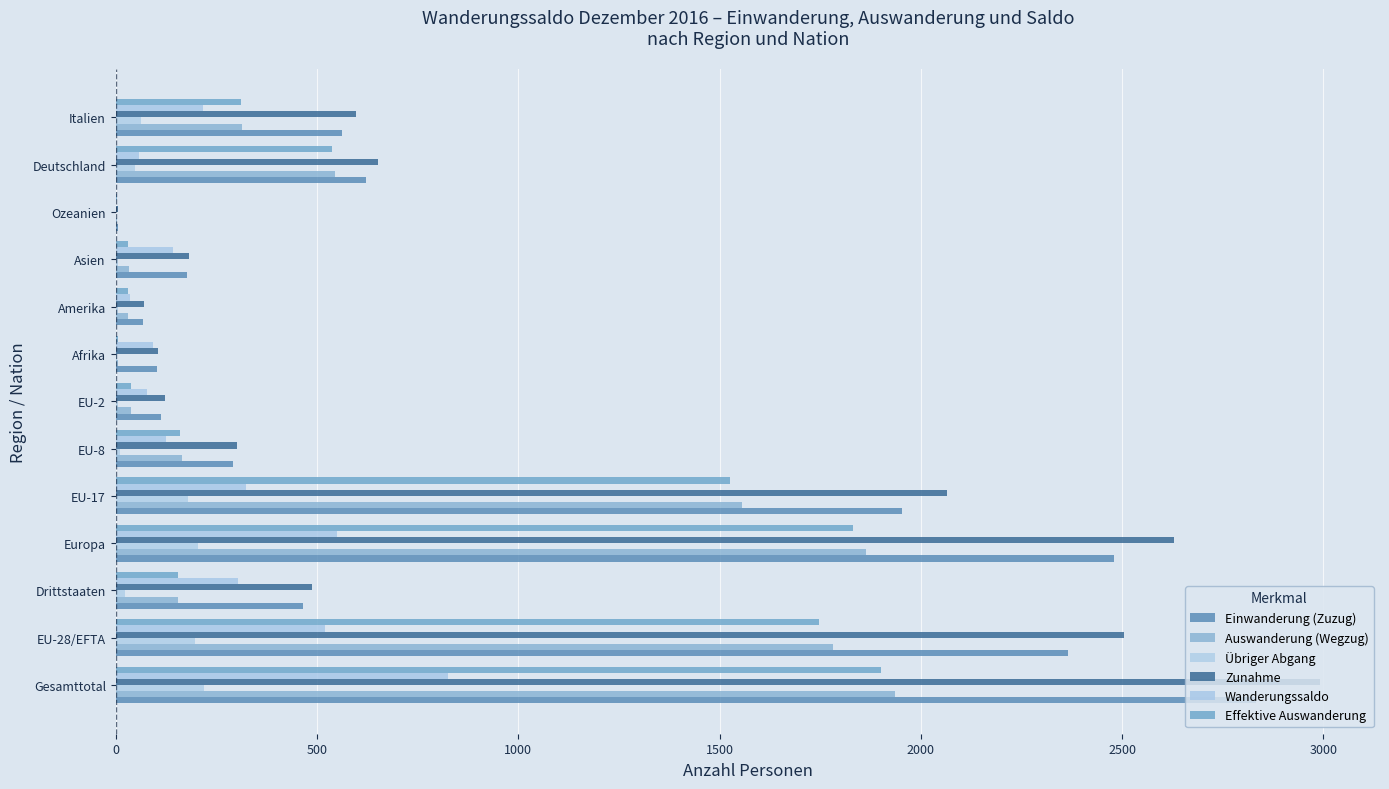

Count the number of categories in the chart.

13